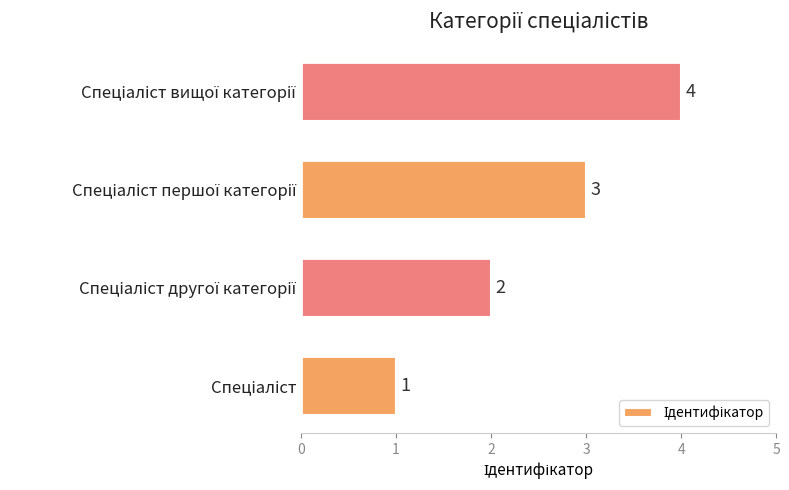

How many categories are shown in the chart?

4